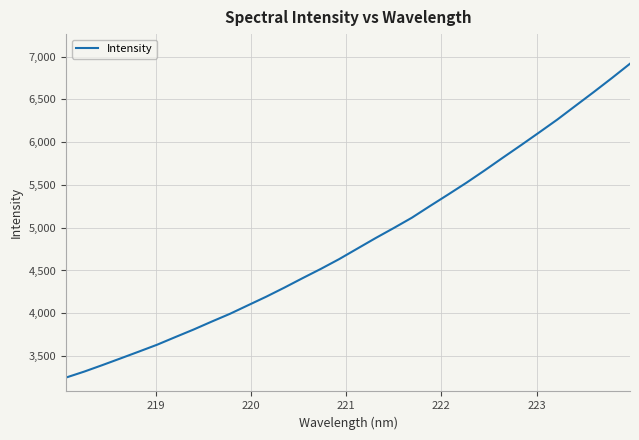

What is the difference between the maximum and minimum values?

3669.4